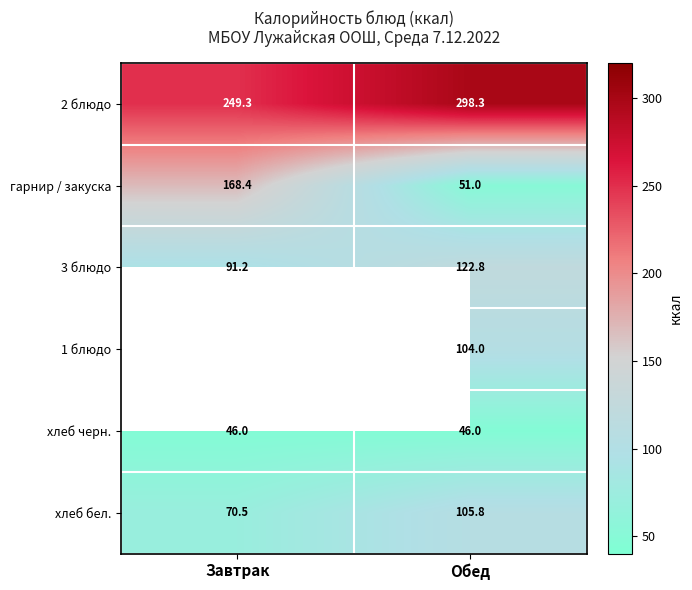

At which label does хлеб бел. reach its peak?

Обед